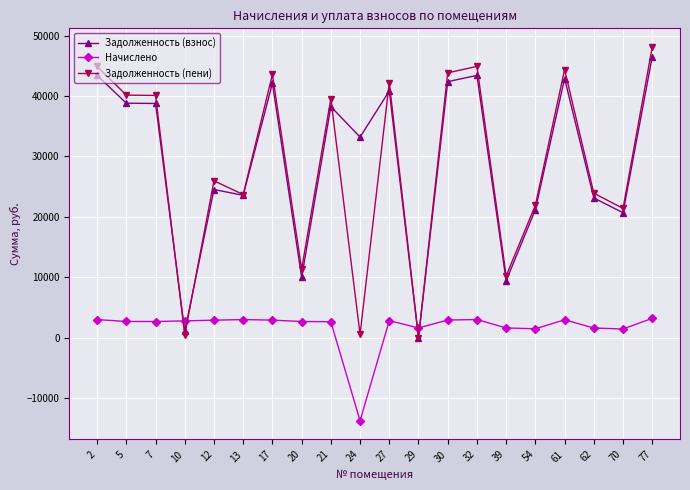

At which category is the sum across all series the highest?

77